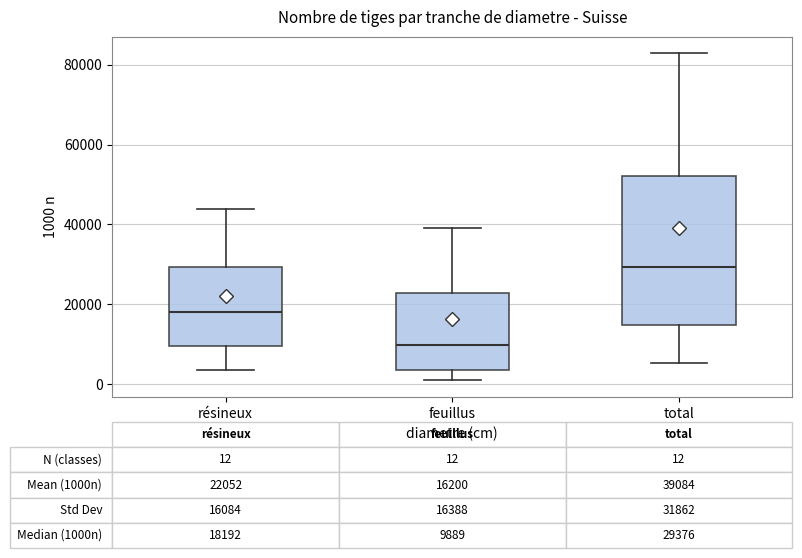

Comparing the boxes themselves (not the whiskers), which one is the tallest?

total